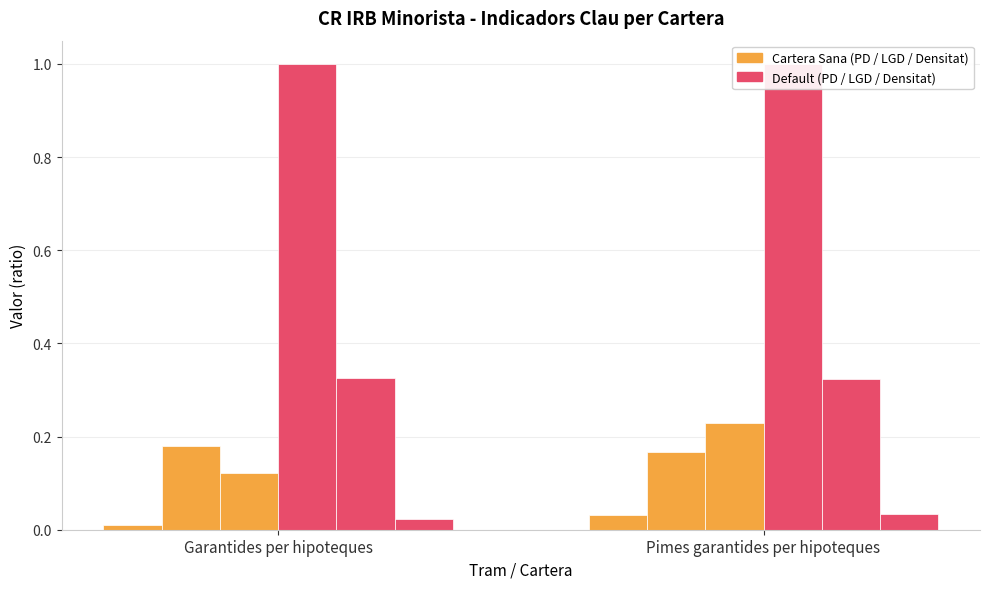

Where is Default PD nearest to the value 0?

Pimes garantides per hipoteques